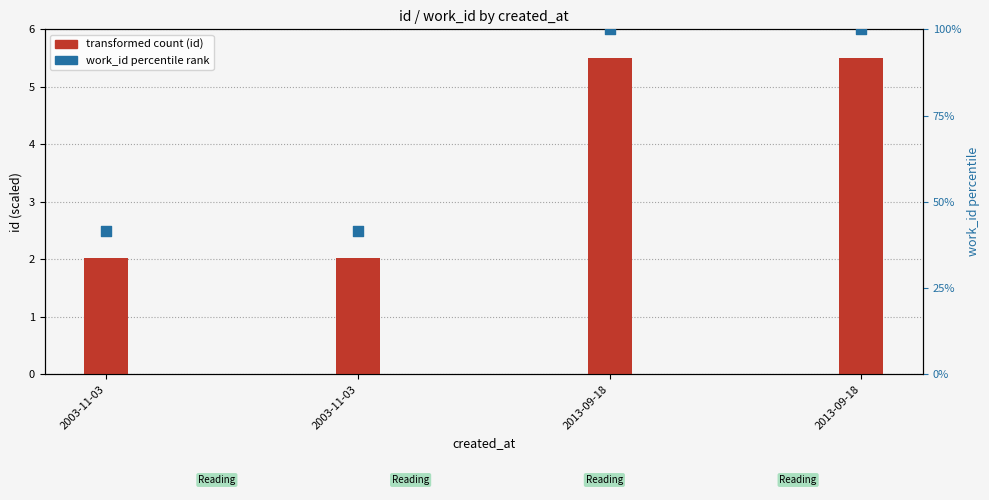

What is the total value across all series at 2003-11-03?

43.6